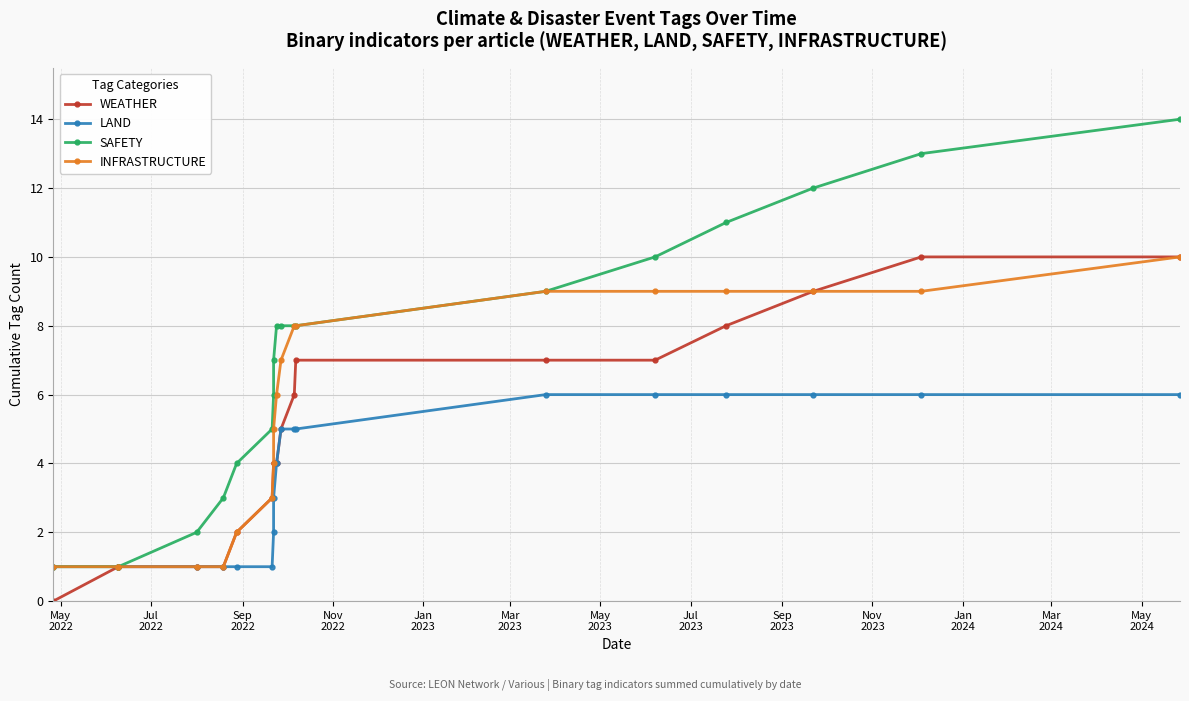

What are all the series names shown in the legend?

WEATHER, LAND, SAFETY, INFRASTRUCTURE